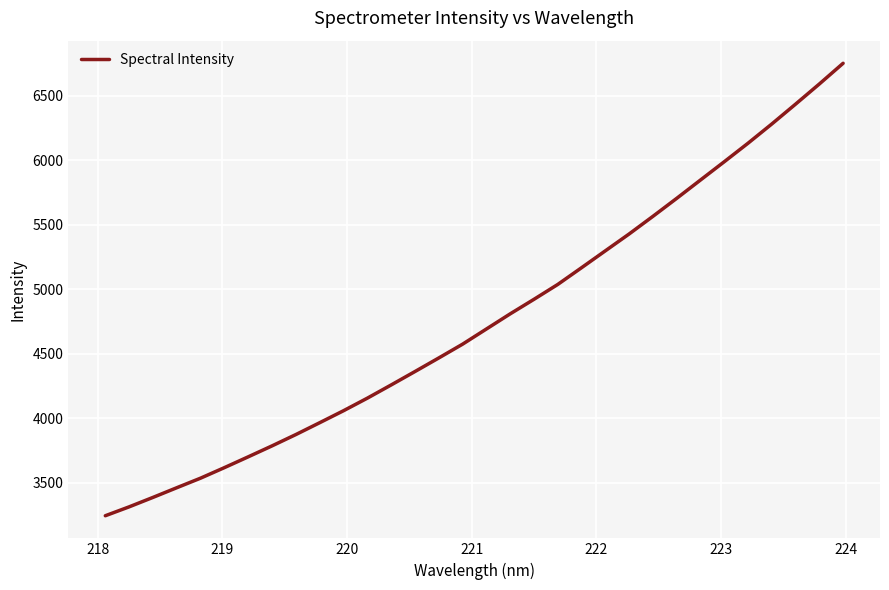

What is the minimum value shown in the chart?

3244.1